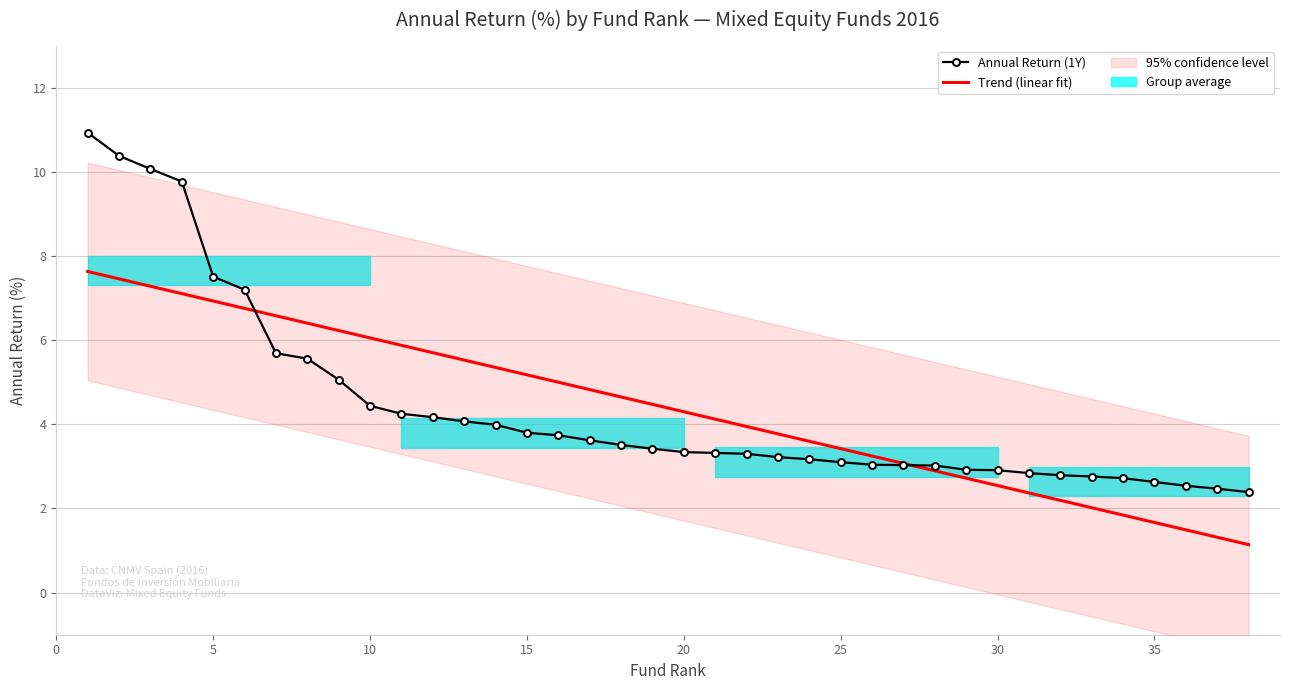

Is the value of Trend (linear fit) at 10 greater than the value of Annual Return (1Y) at 15?

No